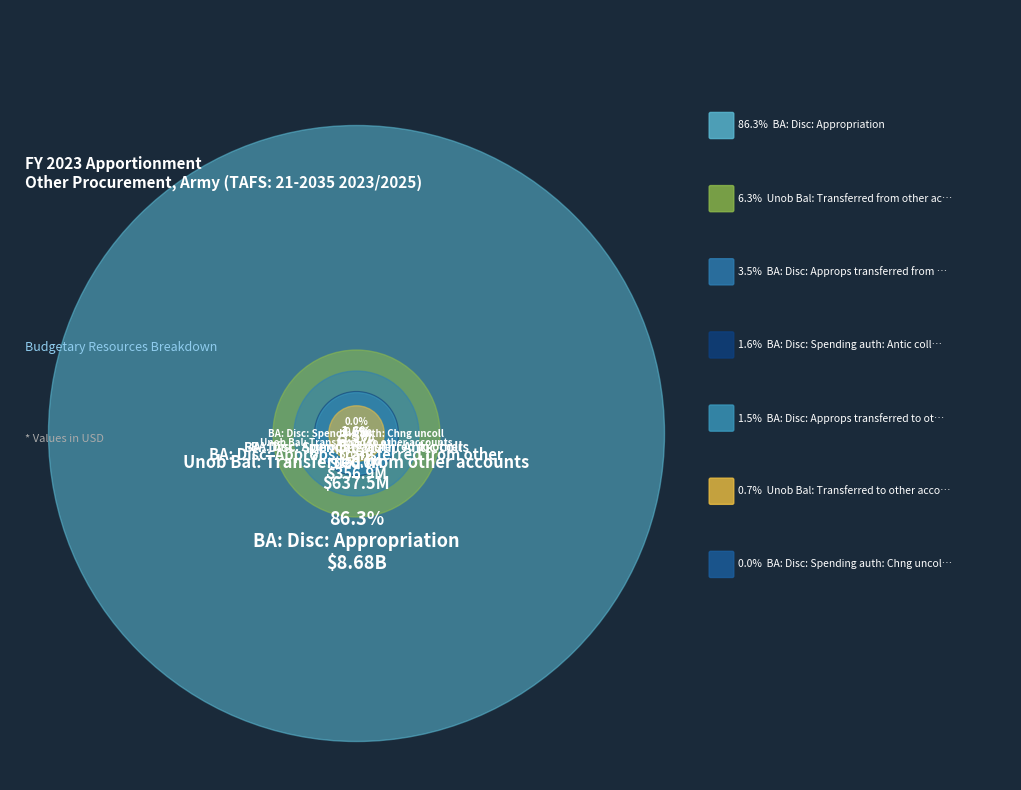

Between BA: Disc: Approps transferred from other and BA: Disc: Spending auth: Chng uncoll, which is larger?

BA: Disc: Approps transferred from other